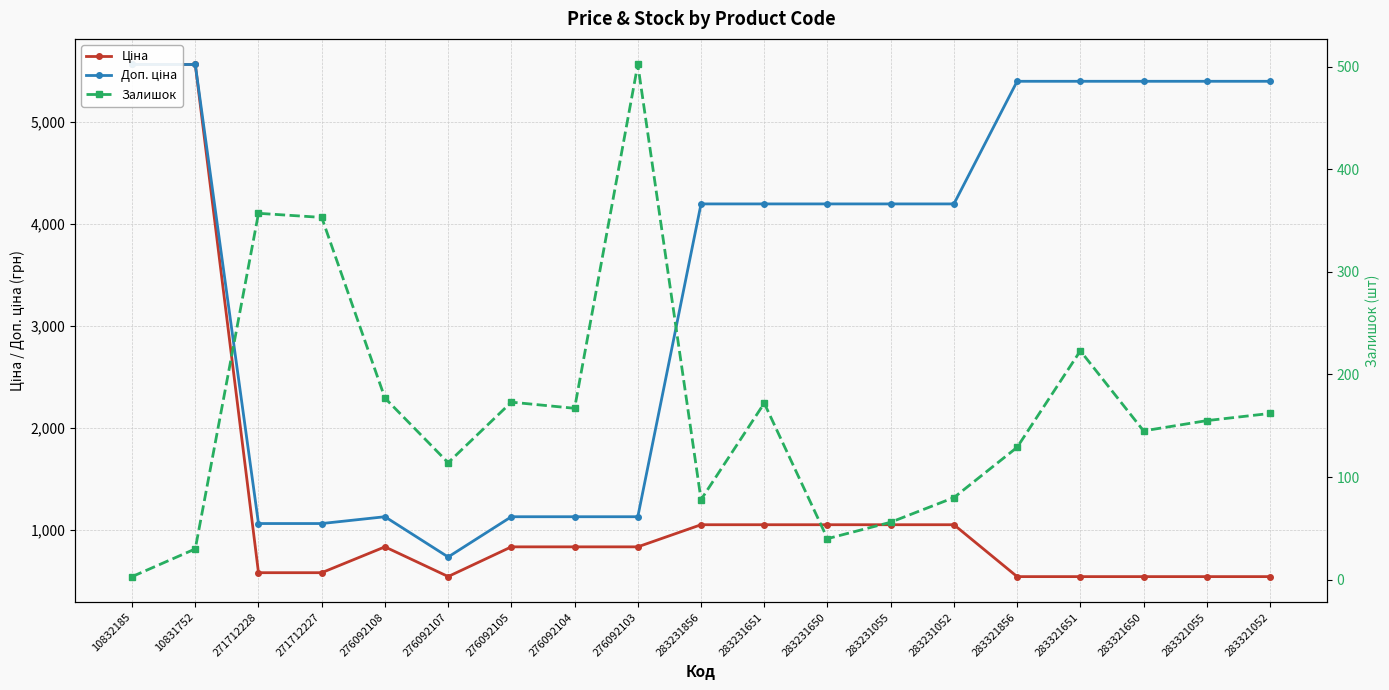

What are all the series names shown in the legend?

Ціна, Доп. ціна, Залишок